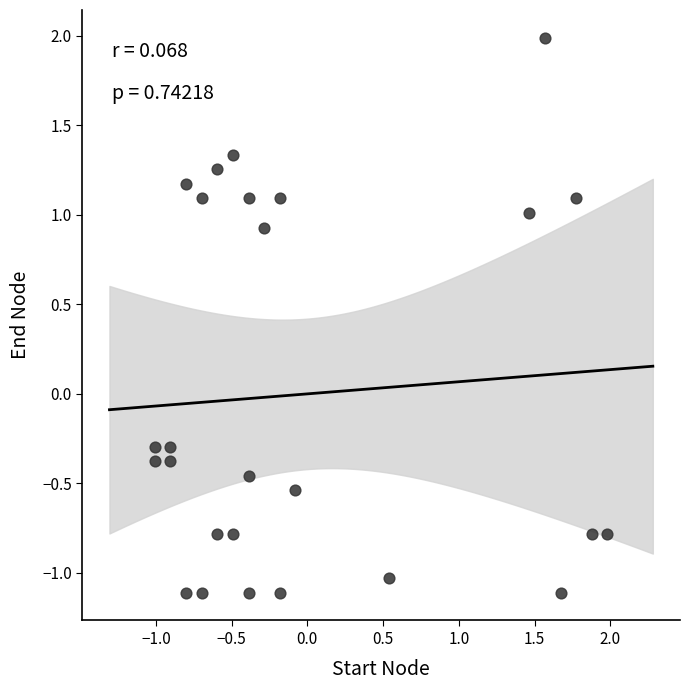

What is the range of Y values (max minus min)?

3.1